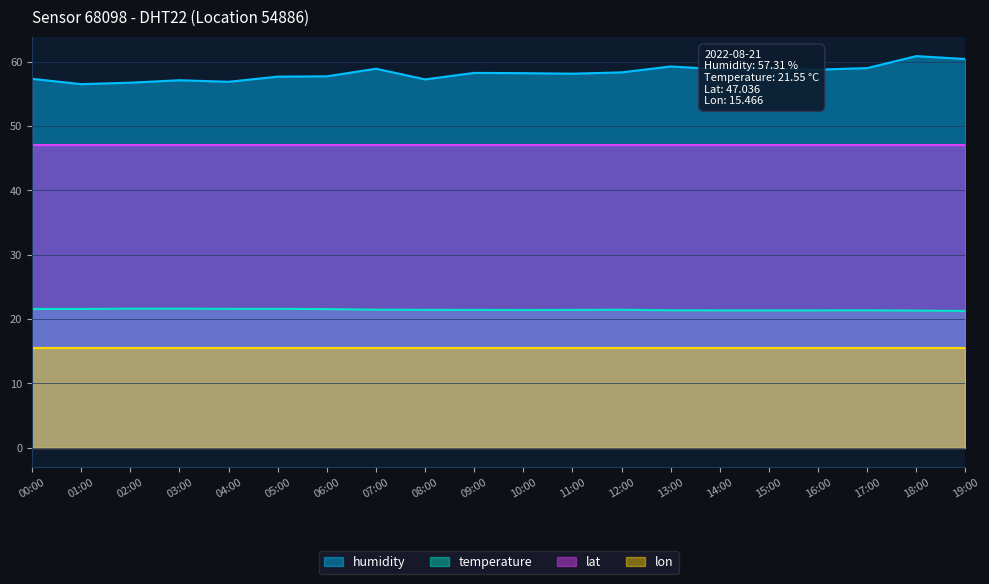

At which category does the chart reach its minimum across all series?

19:00